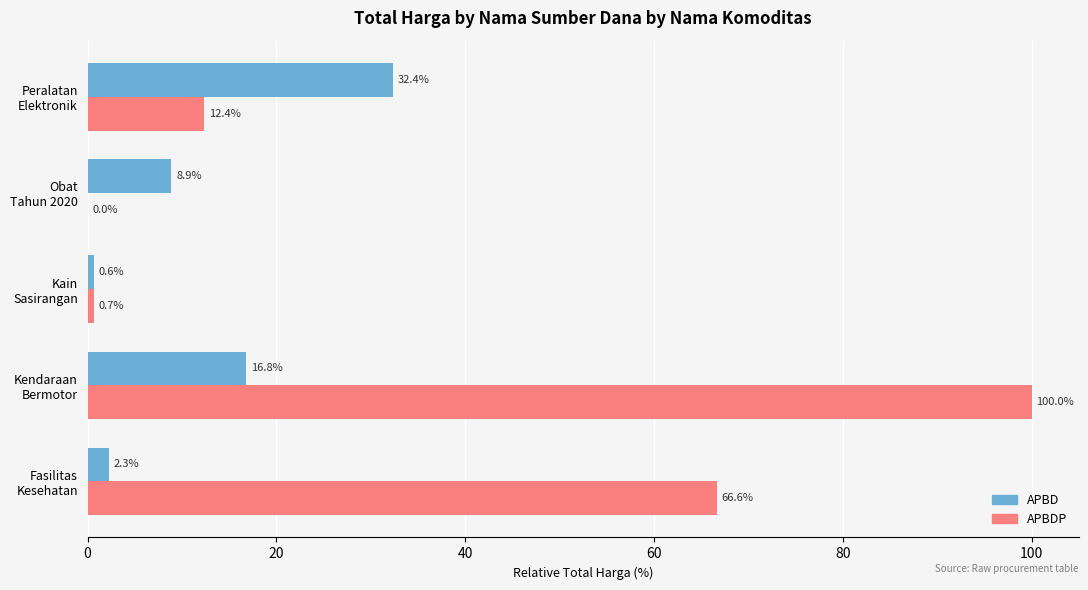

Which series has the largest total across all categories?

APBDP